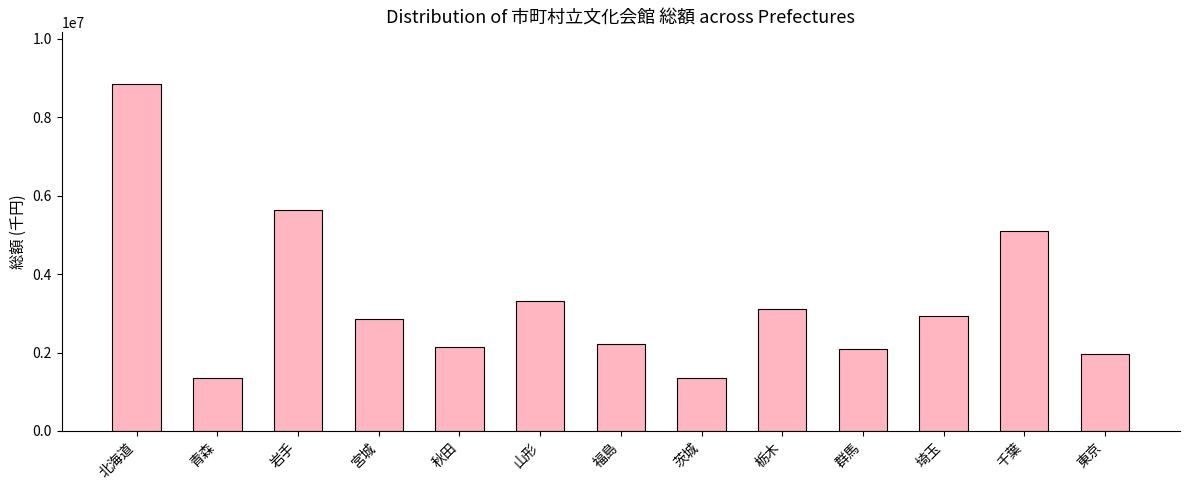

True or false: the data shows 2209468 at 福島.

True